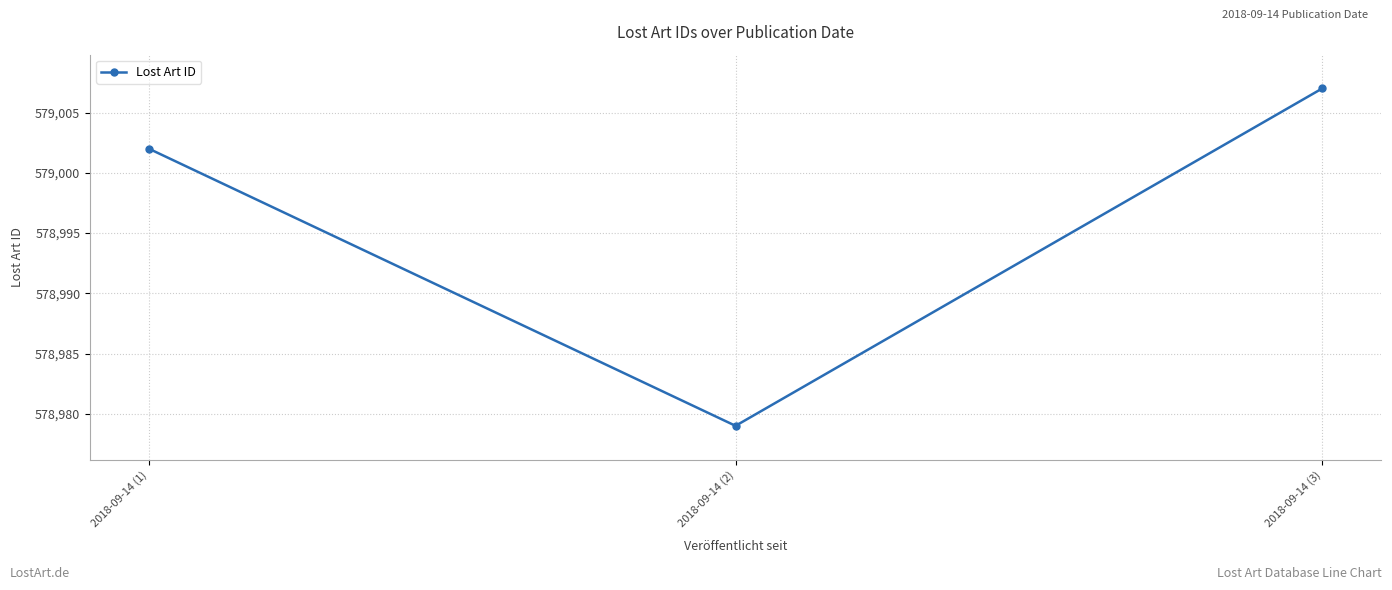

What is the smallest value displayed?

578979